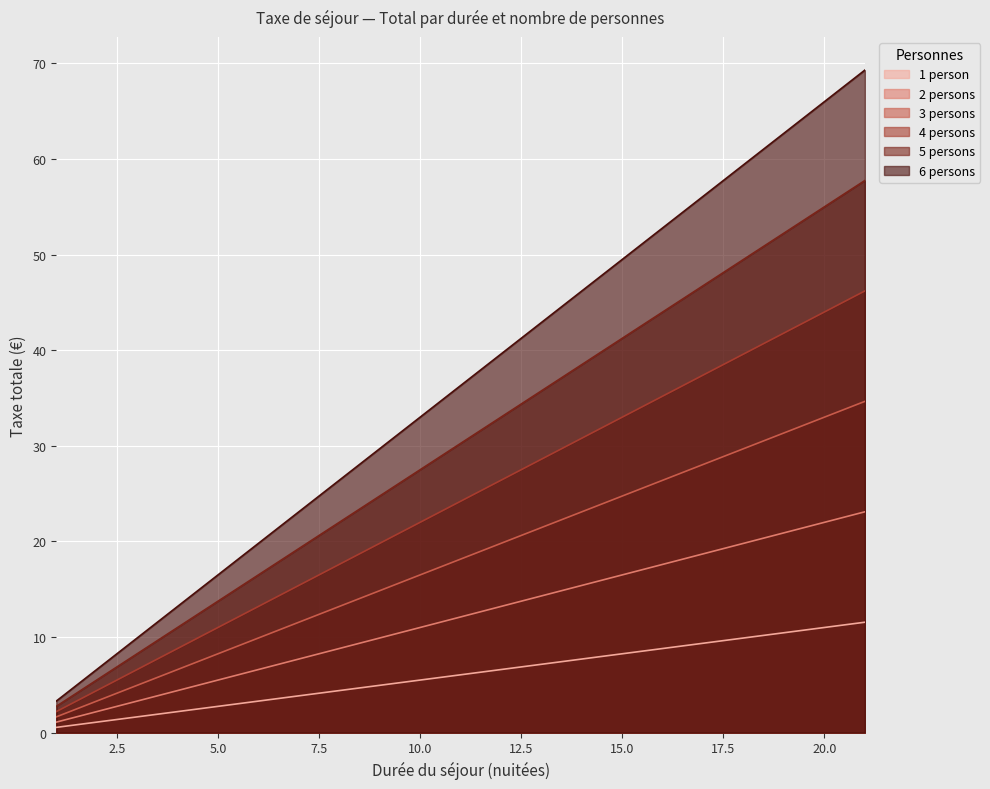

The value of 1 person at 21 is 4.9. True or false?

False